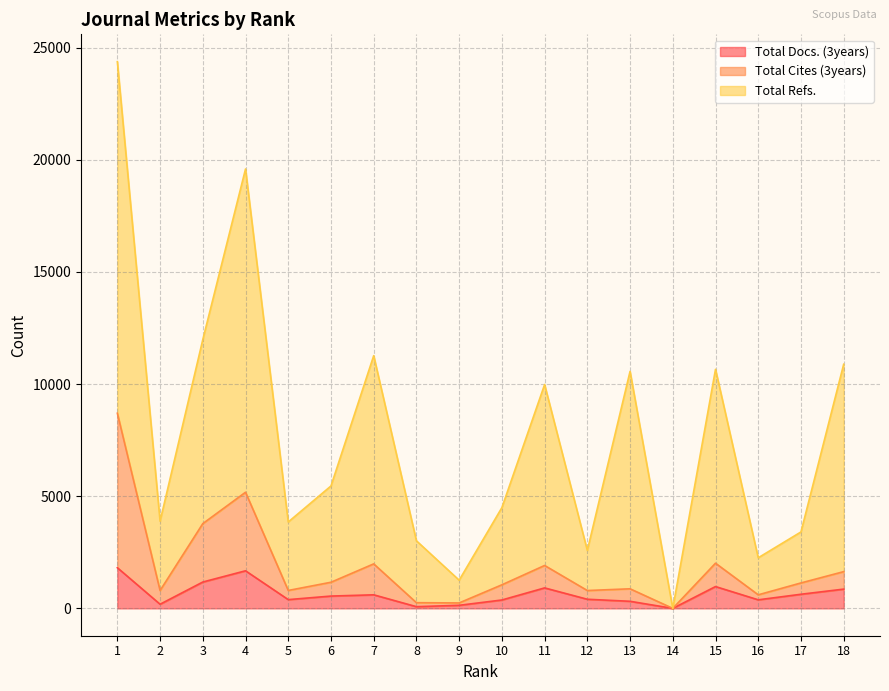

Where is the first local maximum for Total Cites (3years)?

4